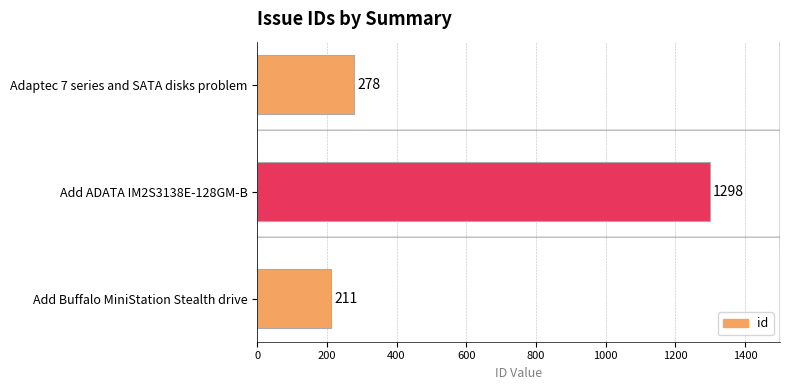

The chart shows a value of 211 at Add Buffalo MiniStation Stealth drive. True or false?

True